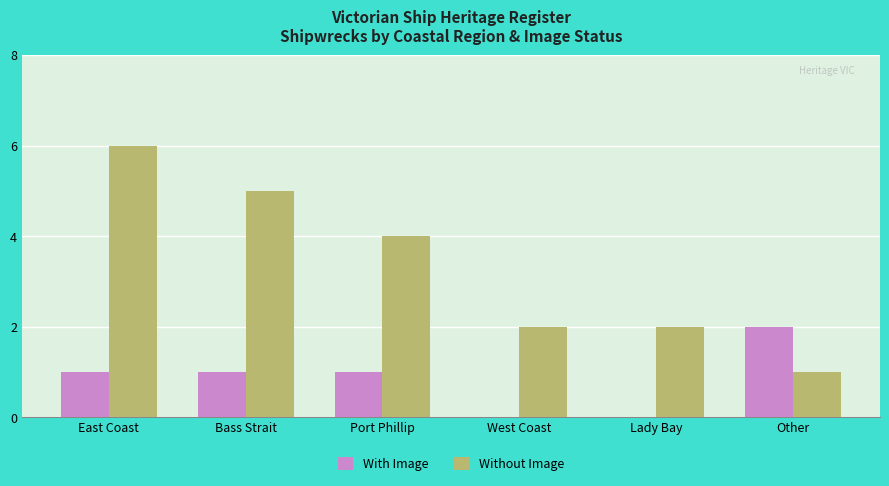

What is the total value across all series at East Coast?

7